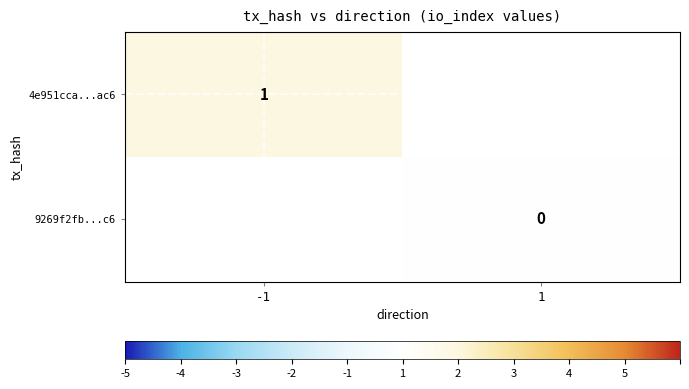

How many series are shown in this chart?

2